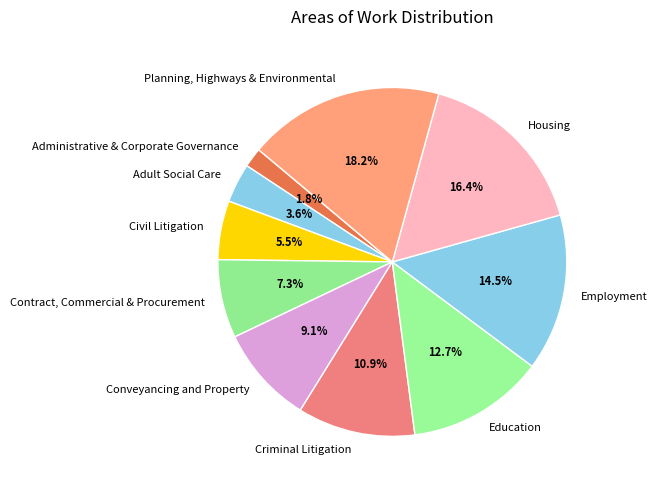

Does Civil Litigation represent more than half of the total?

No